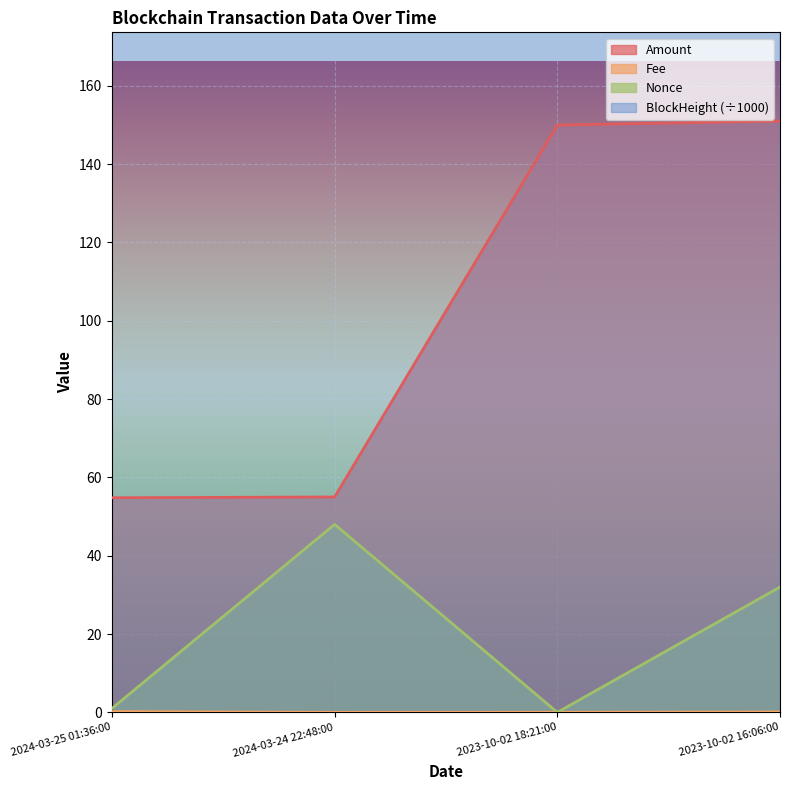

Is it true that Fee equals 0.0 at 2024-03-24 22:48:00?

True